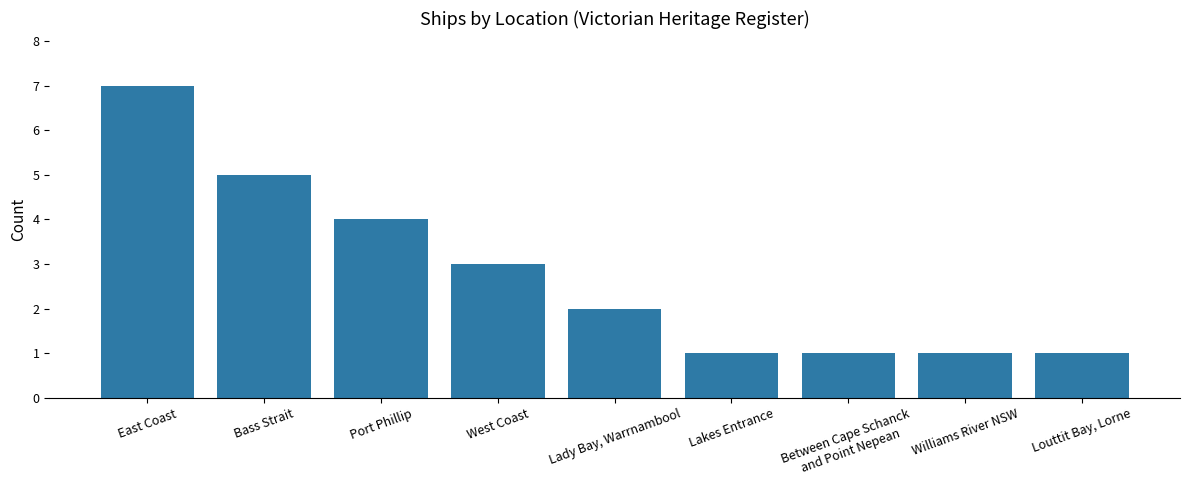

Reading left to right, list all the values displayed in this chart.

7	5	4	3	2	1	1	1	1